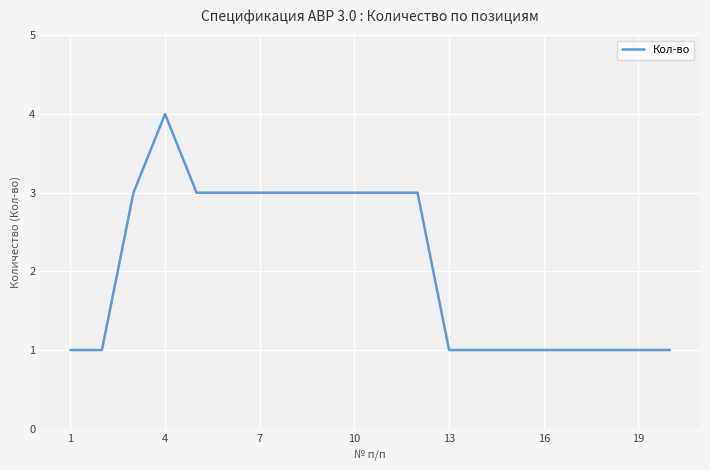

What is the greatest value displayed?

4